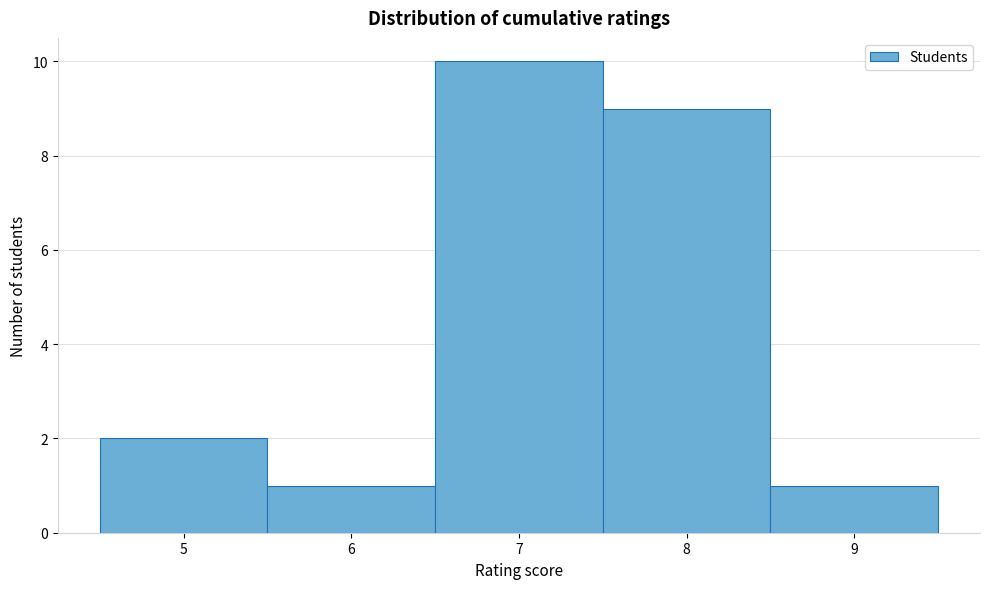

Over which range of the x-axis is the bar tallest?

6.5 to 7.5